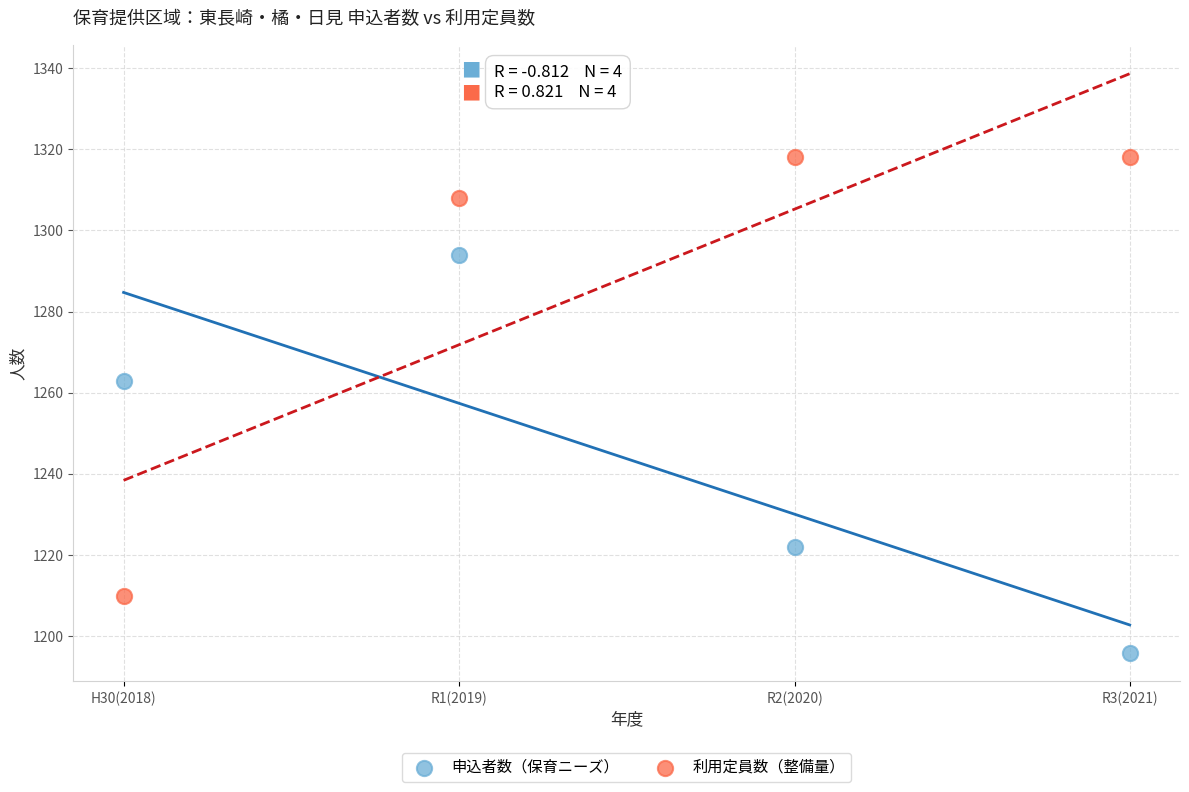

Across all data points, what is the range of Y values (max minus min)?

122